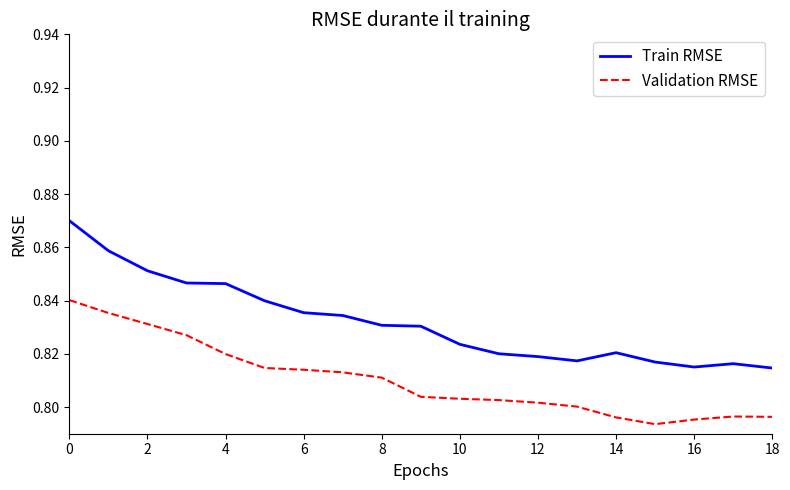

Which series has the largest range (max minus min)?

Train RMSE